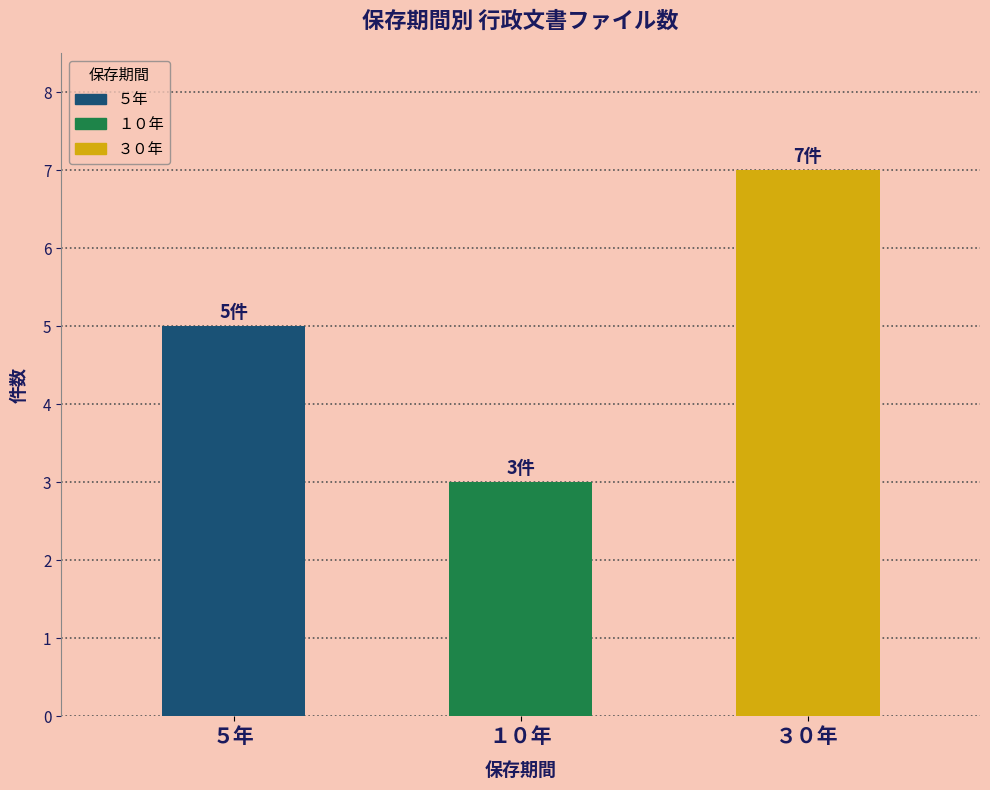

Rank the categories by value from lowest to highest.

１０年, ５年, ３０年